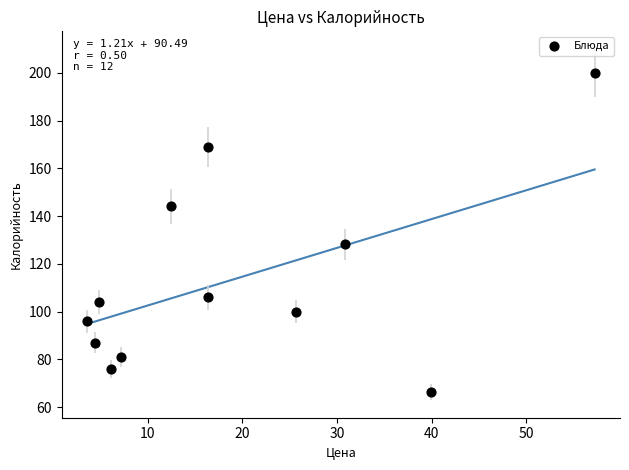

What is the average X value?

18.7